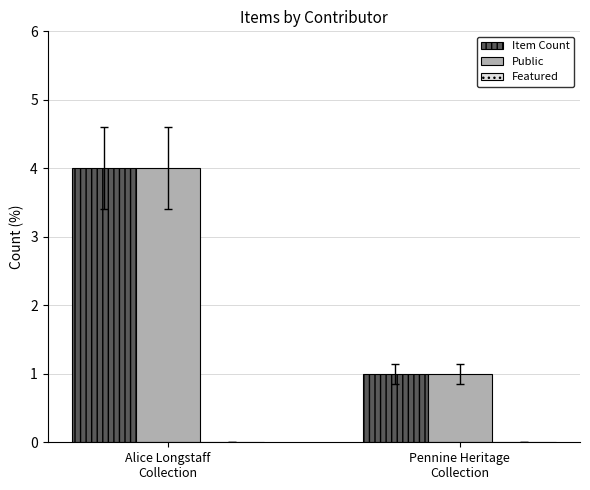

What is the maximum value shown in the chart?

4